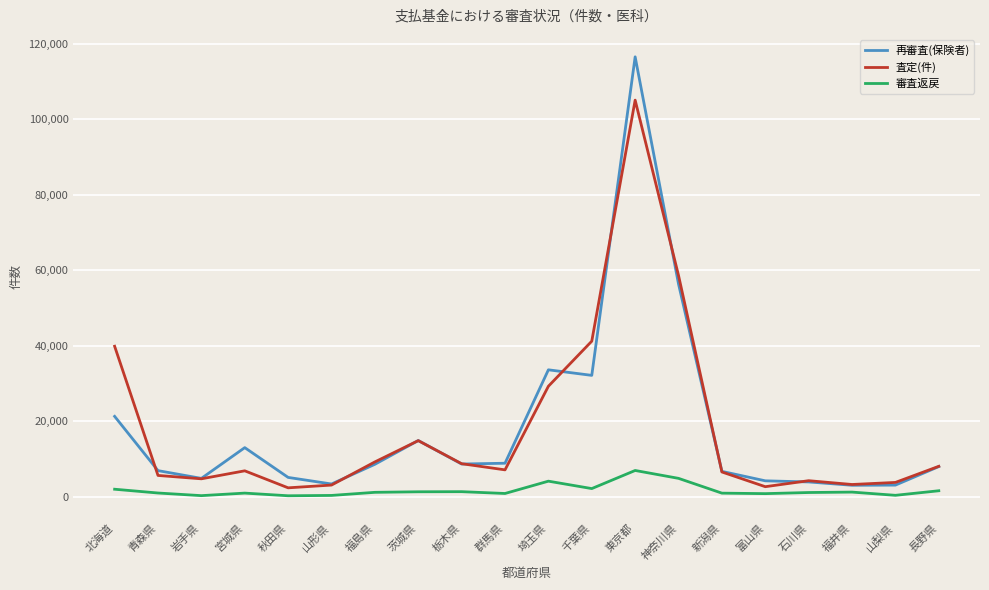

At which category is the sum across all series the highest?

東京都